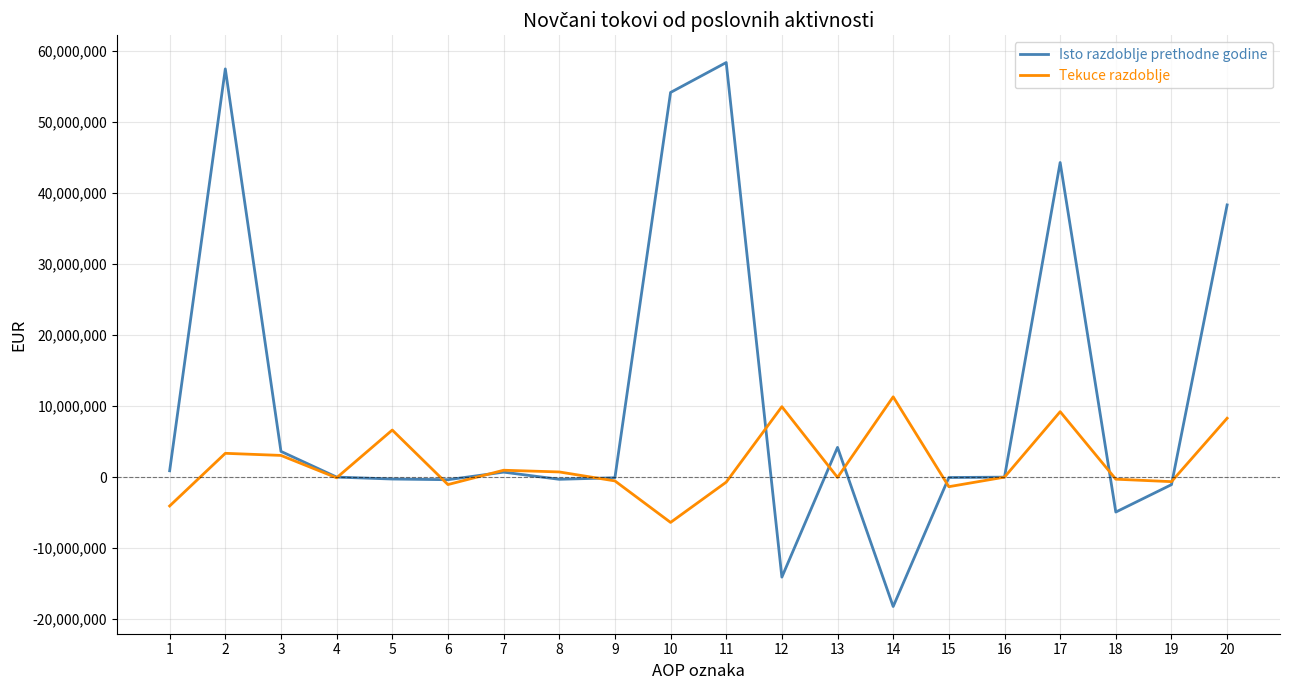

At which category is the sum across all series the highest?

2